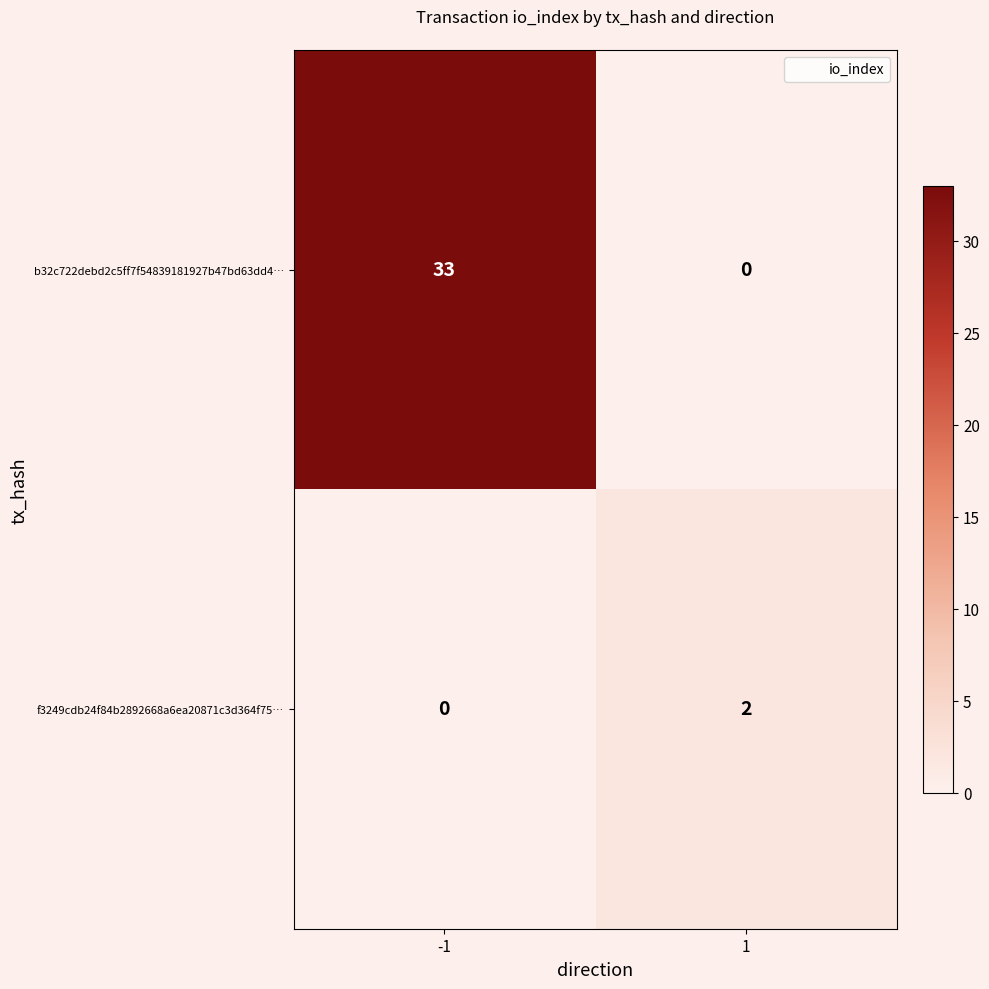

Between -1 and 1, which series saw the biggest shift?

b32c722debd2c5ff7f54839181927b47bd63dd4…